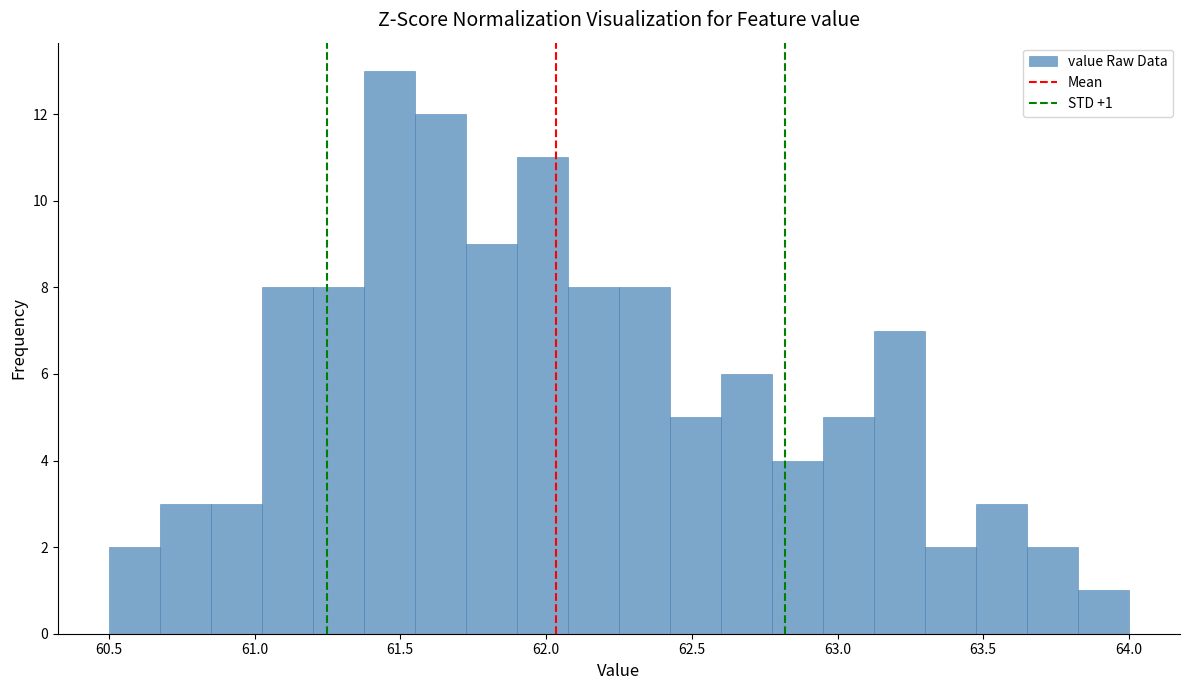

Read against the x-axis, roughly where is the centre of the tallest bar?

61.45